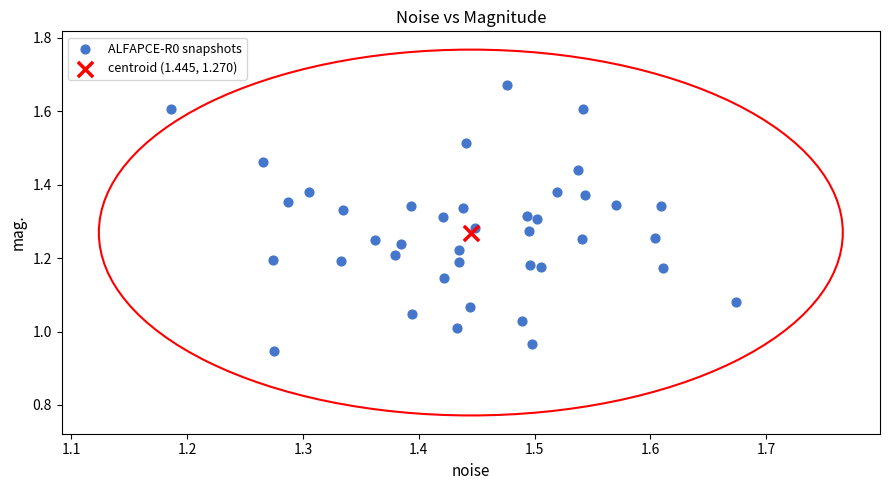

What are all the series names shown in the legend?

ALFAPCE-R0 snapshots, centroid (1.445, 1.270)